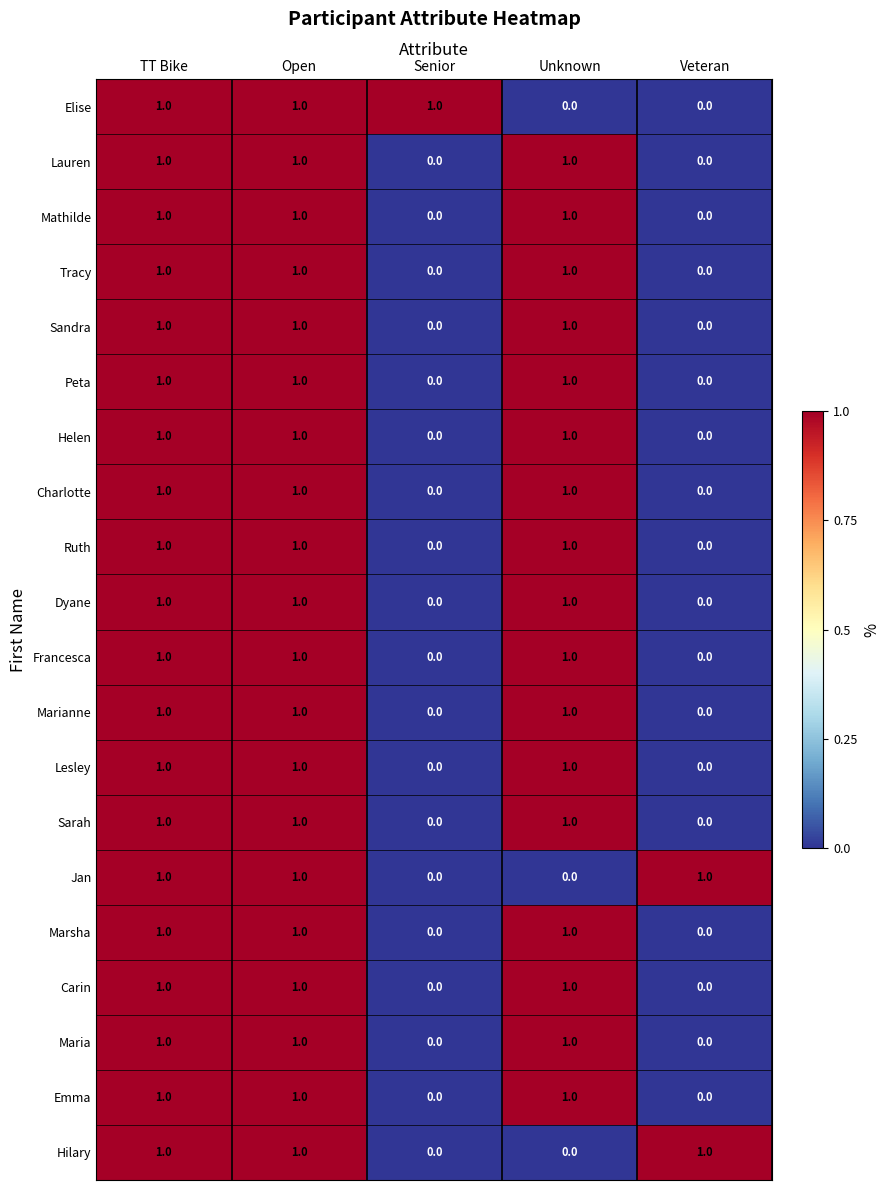

Count the Francesca values in the range 0 to 1.

5